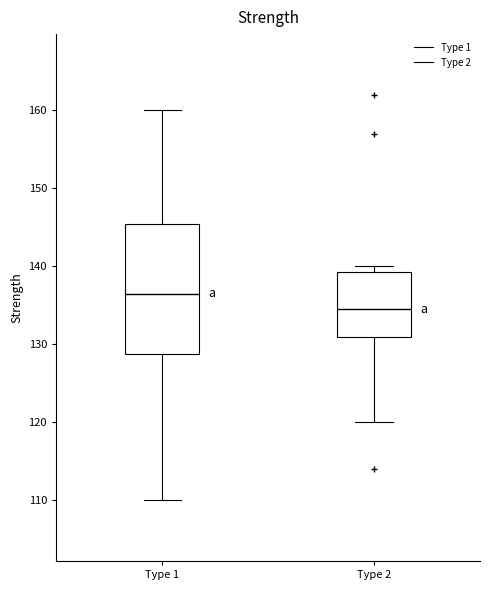

Reading left to right, transcribe this box plot: for each box, give where its median line is, the range the box spans, and where its two whiskers end, as read against the y-axis. The values are not printed on the chart, so give them approximately, as read against the axis.

Type 1: median 137, box 129 to 146, whiskers 110 to 160
Type 2: median 135, box 131 to 139, whiskers 120 to 140